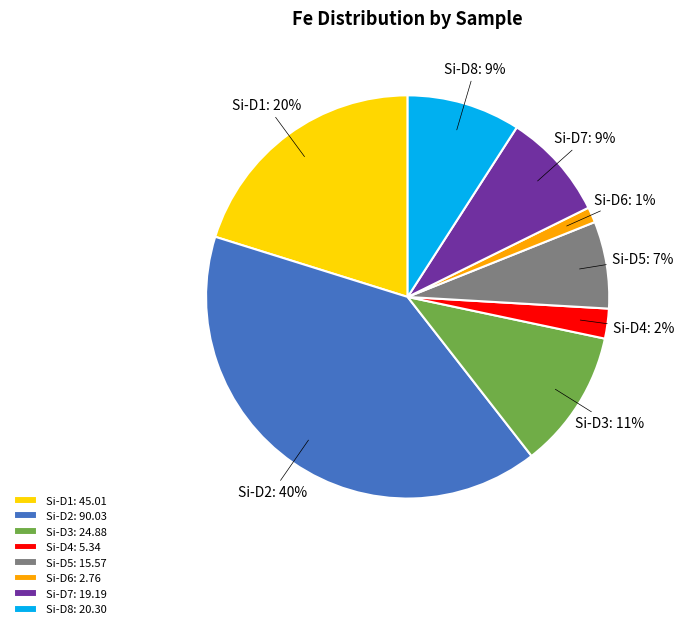

Is it true that Si-D5 is 1% of the pie?

False